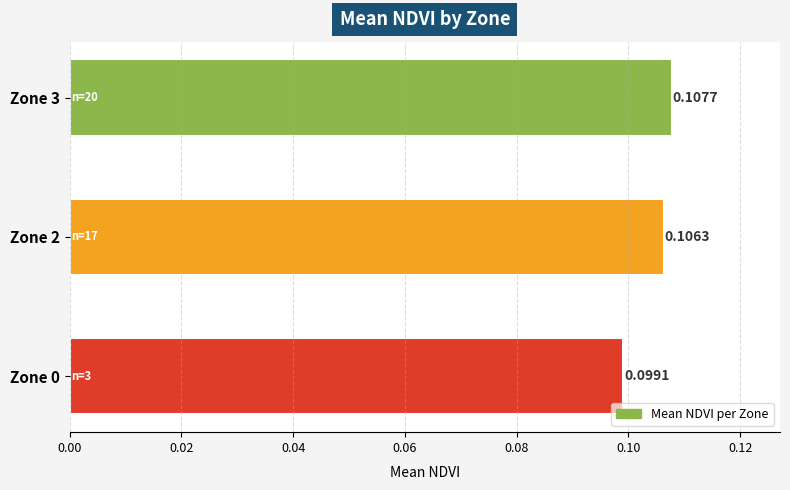

Which has a higher value, Zone 3 or Zone 2?

Zone 3